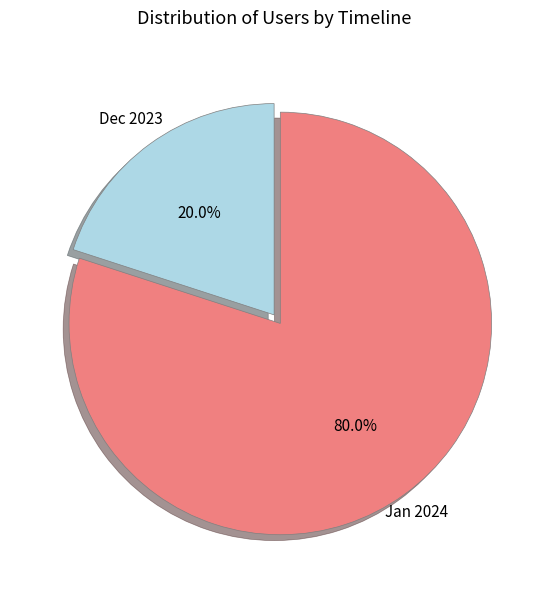

Is there a majority slice in this chart?

Yes